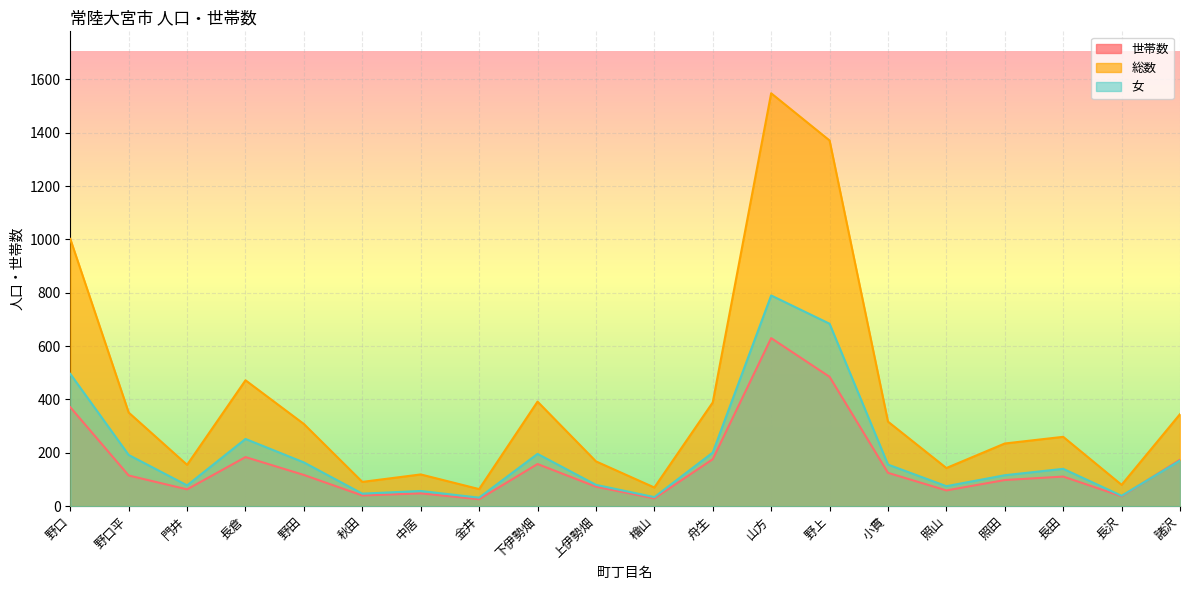

True or false: 総数 has a value of 293 at 上伊勢畑.

False